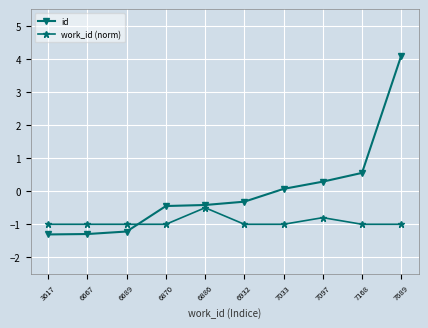

Reading right to left, what are all the values shown in this chart?

id: 7689=4.1	7168=0.6	7097=0.3	7033=0.1	6932=-0.3	6886=-0.4	6870=-0.4	6689=-1.2	6667=-1.3	3617=-1.3
work_id (norm): 7689=-1.0	7168=-1.0	7097=-0.8	7033=-1.0	6932=-1.0	6886=-0.5	6870=-1.0	6689=-1.0	6667=-1.0	3617=-1.0